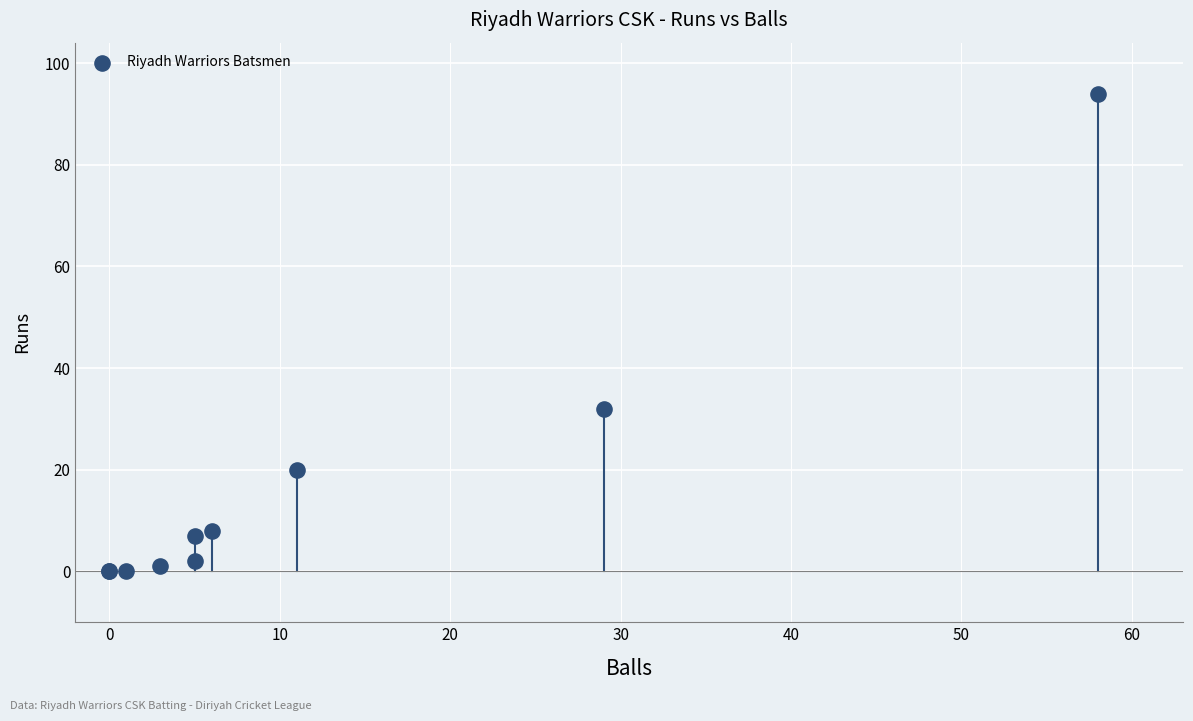

What Y value in the scatter plot is closest to 47?

32